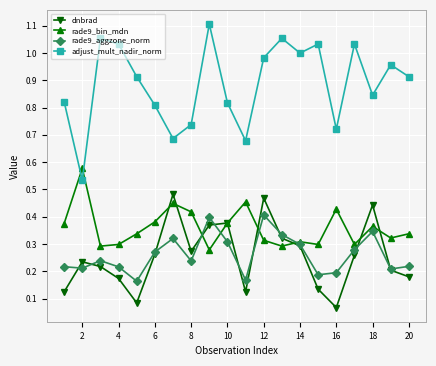

Which series has the widest spread of values?

adjust_mult_nadir_norm